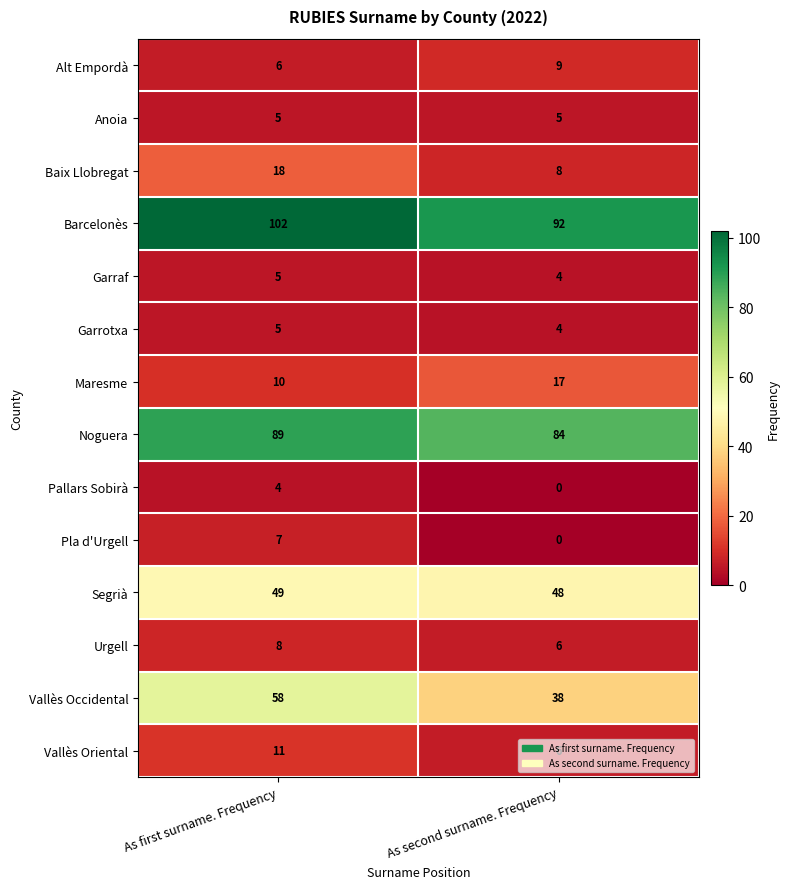

At which category does the chart reach its minimum across all series?

As second surname. Frequency